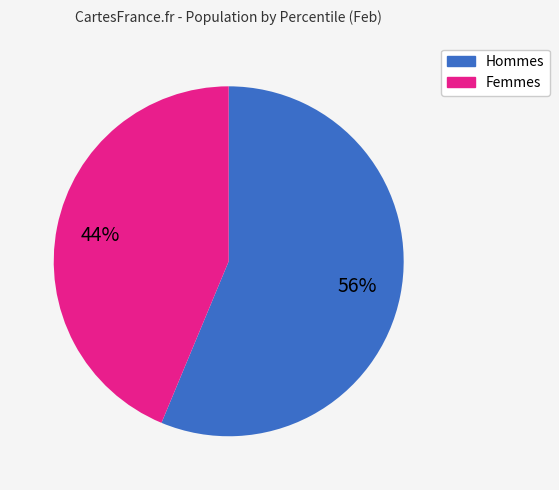

How many segments does this pie chart have?

2